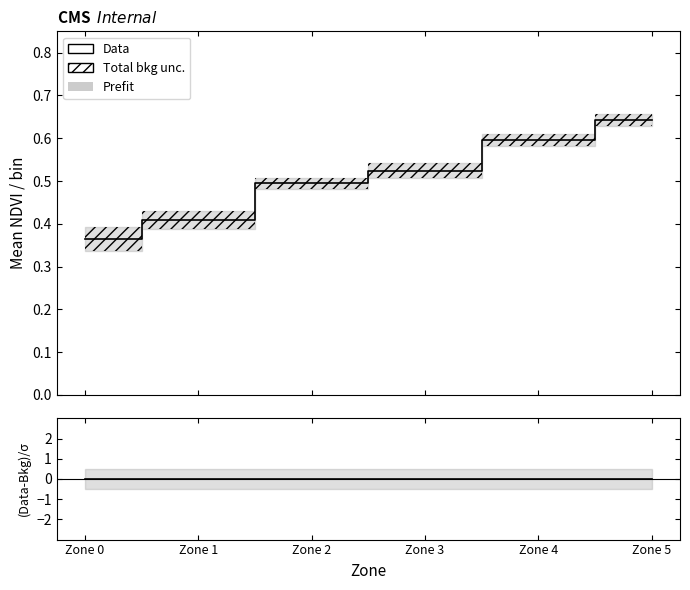

True or false: (Data-Bkg)/σ has more than 2 points higher than both neighbors.

False